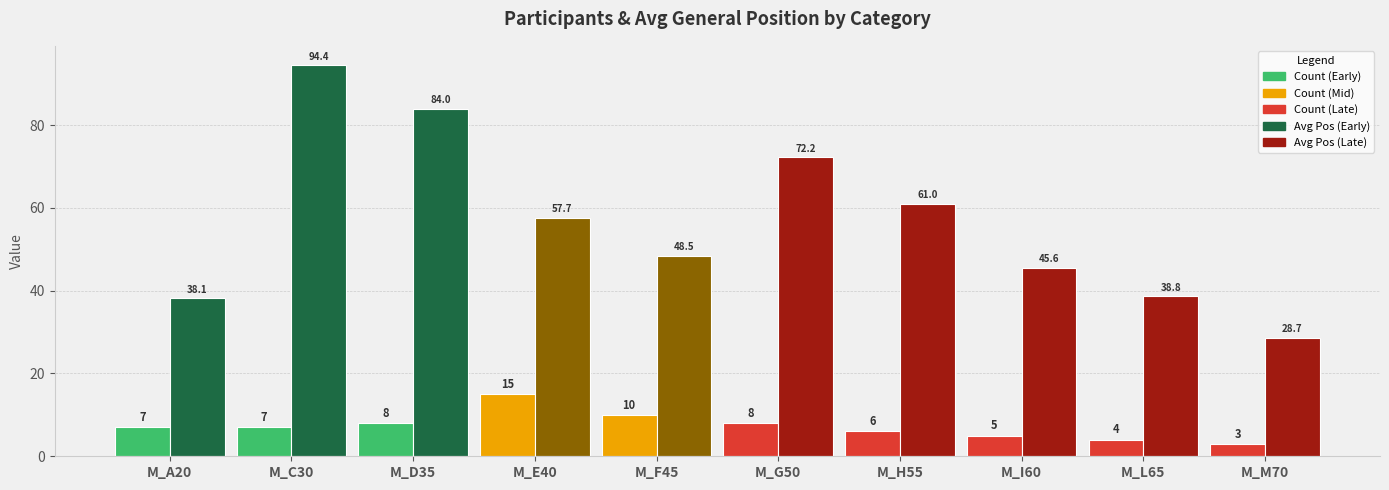

Which category has the highest value across all series?

M_C30